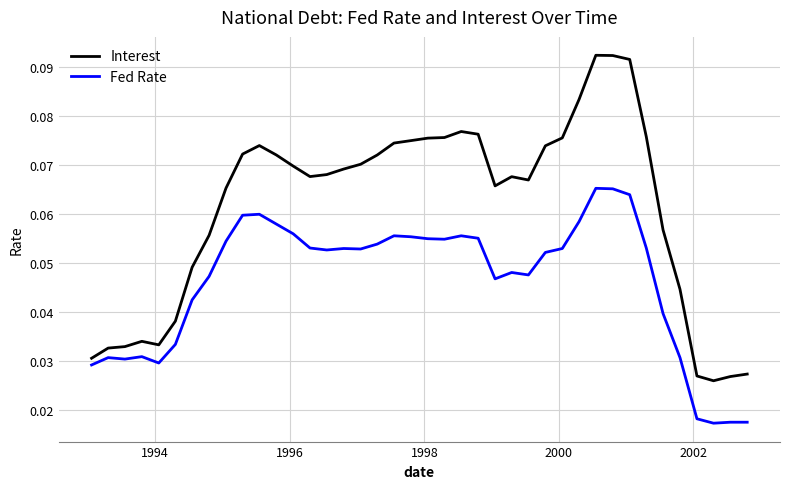

Which series has the largest total across all categories?

Interest